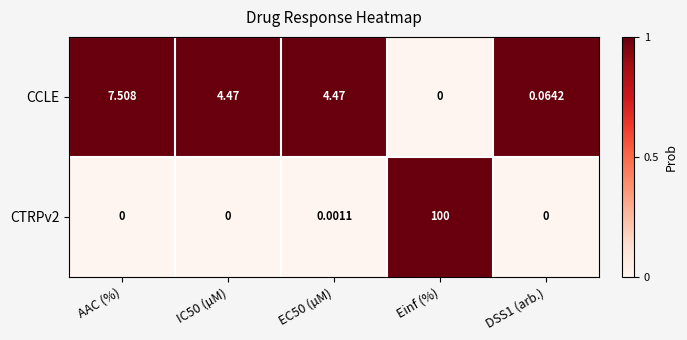

What is the total value across all series at Einf (%)?

100.0